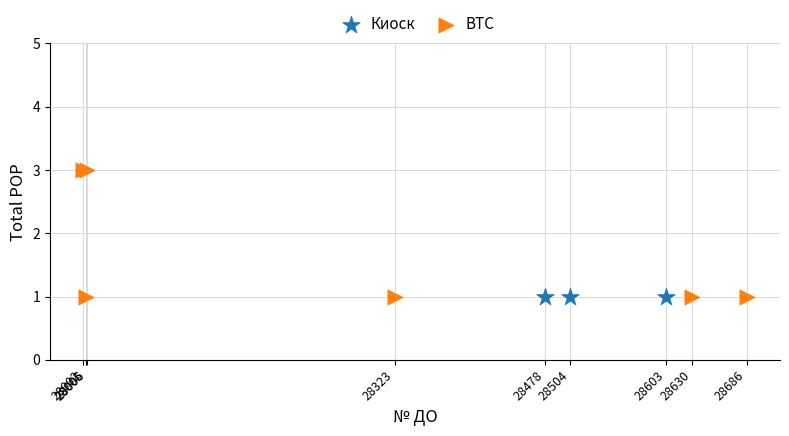

Which series contains the highest Y value?

BTC